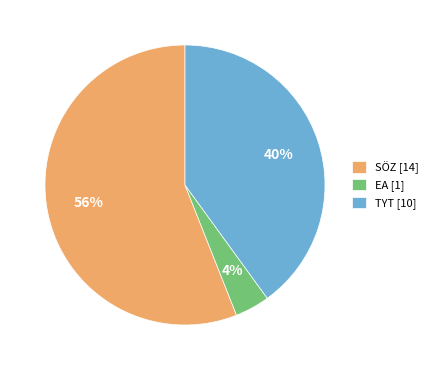

True or false: EA [1] accounts for 4% of the total.

True